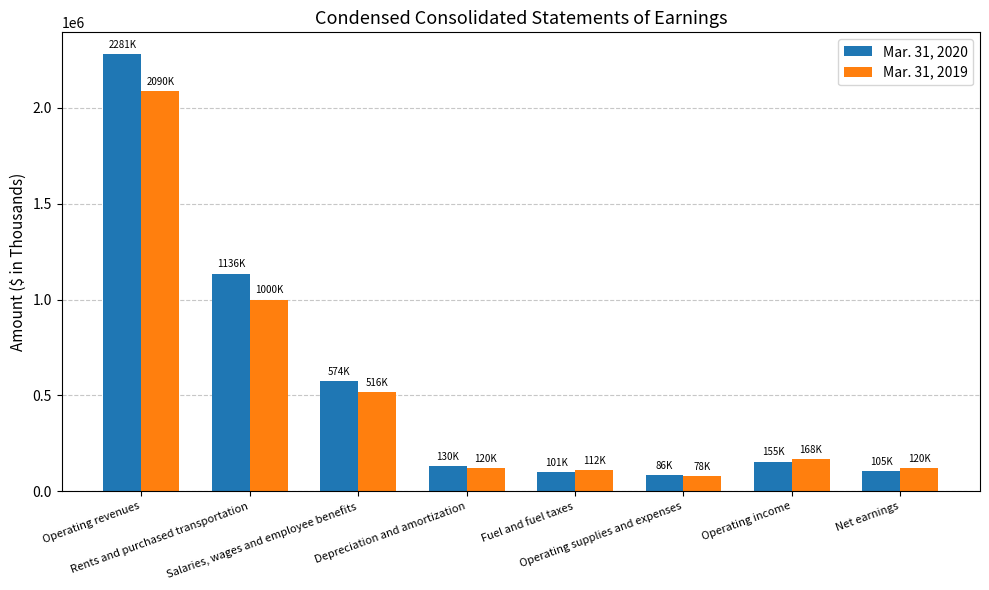

List the series in order of their overall mean, highest first.

Mar. 31, 2020, Mar. 31, 2019